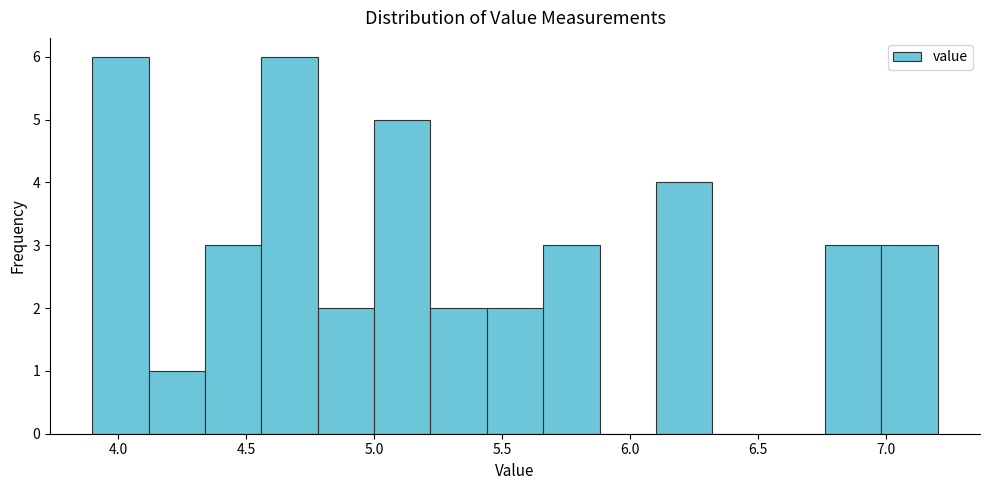

Reading left to right, transcribe this chart: for each bar, give the range it covers on the x-axis and its height. Neither the bar edges nor the heights are printed on the chart, so give them approximately, as read against the axes.

3.90 to 4.12: 6
4.12 to 4.34: 1
4.34 to 4.56: 3
4.56 to 4.78: 6
4.78 to 5.00: 2
5.00 to 5.22: 5
5.22 to 5.44: 2
5.44 to 5.66: 2
5.66 to 5.88: 3
5.88 to 6.10: 0
6.10 to 6.32: 4
6.32 to 6.54: 0
6.54 to 6.76: 0
6.76 to 6.98: 3
6.98 to 7.20: 3